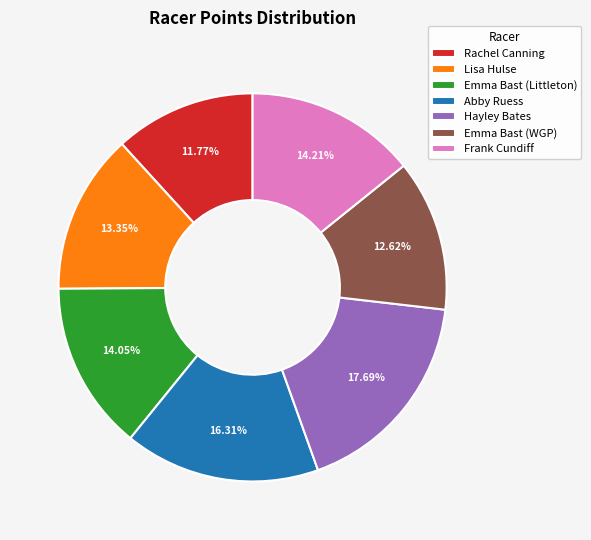

What is the total percentage of Emma Bast (Littleton) and Emma Bast (WGP)?

26.7%